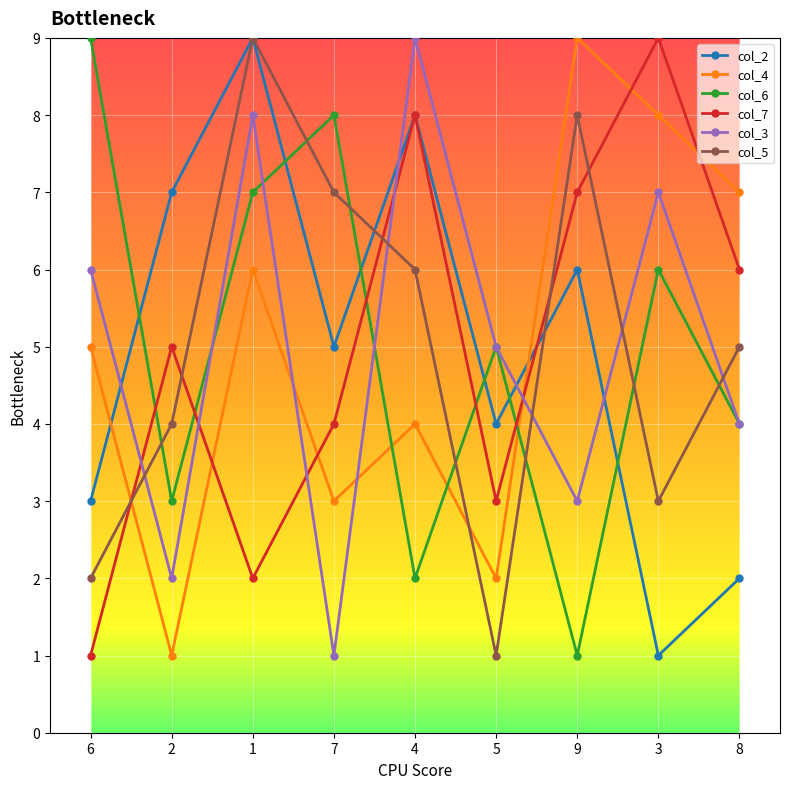

What is the greatest value displayed?

9